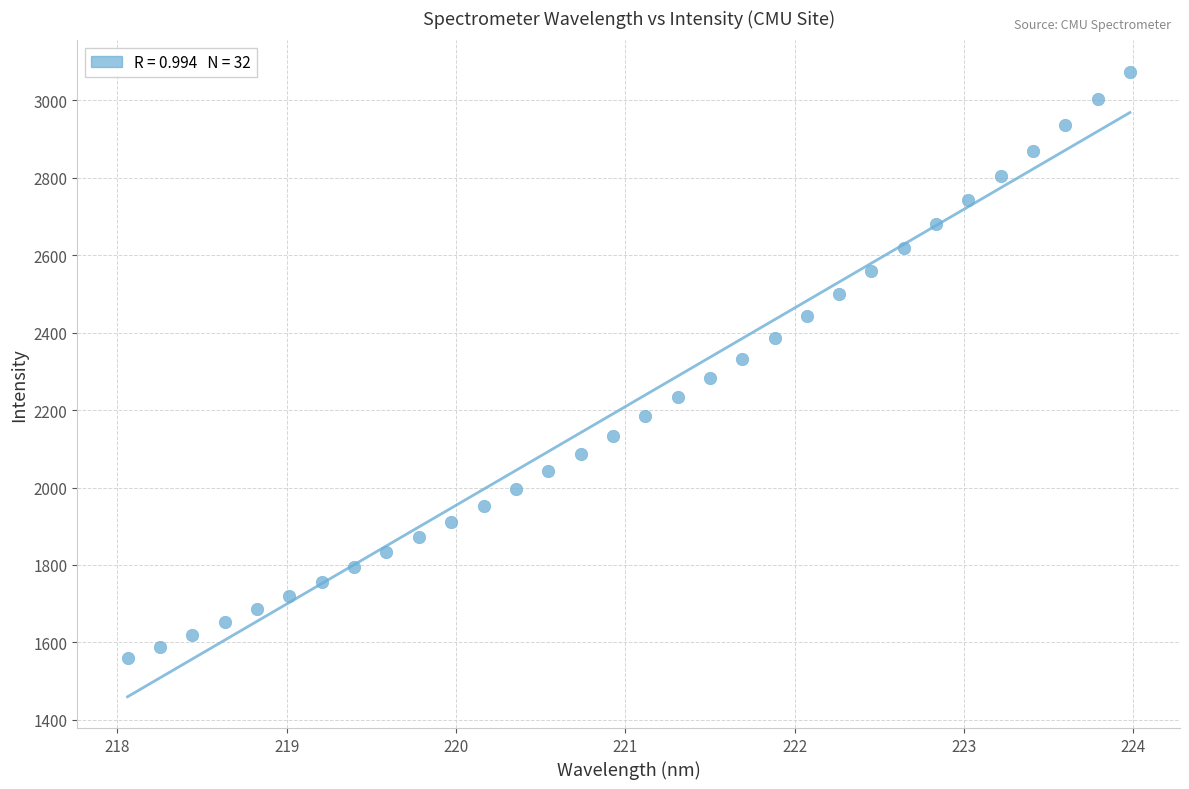

What is the range of X values (max minus min)?

5.9